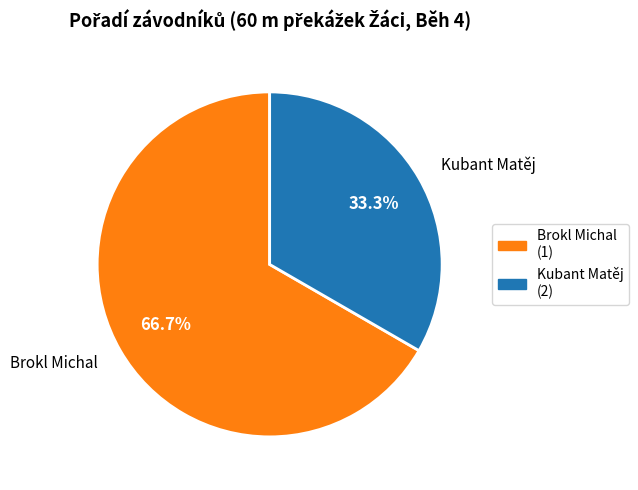

To the nearest percent, what is the difference between the Kubant Matěj and Brokl Michal slice percentages?

33%